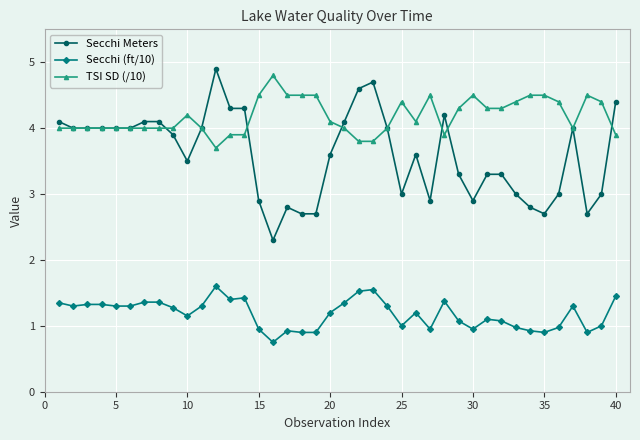

Which series has the largest total across all categories?

TSI SD (/10)